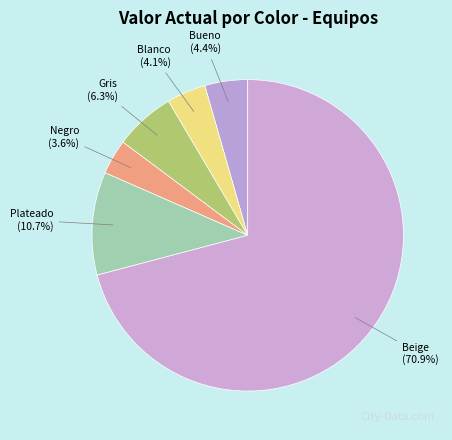

To the nearest percent, what is the difference between the Bueno and Negro slice percentages?

1%